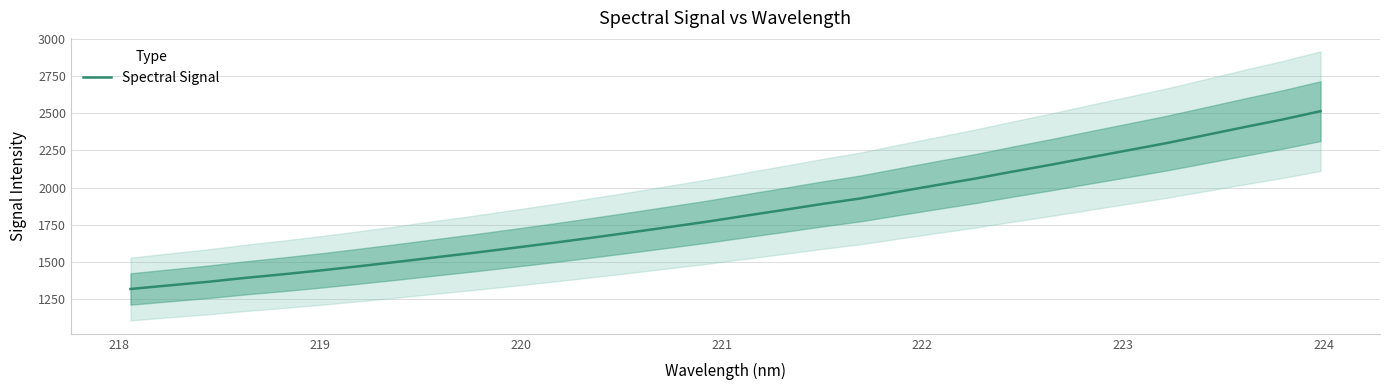

What is the highest value of the Spectral Signal series?

2513.8